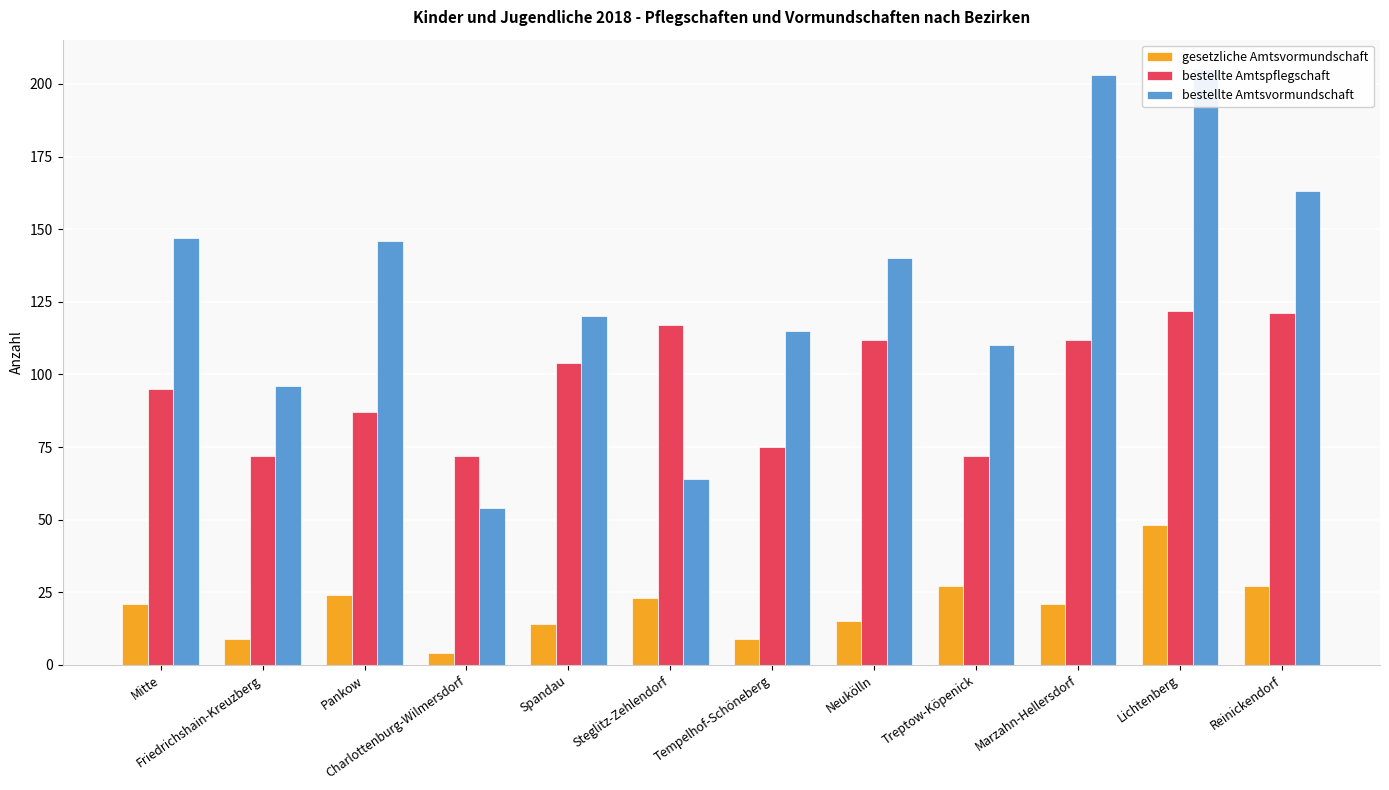

What is the spread (max minus min) of values at Treptow-Köpenick?

83